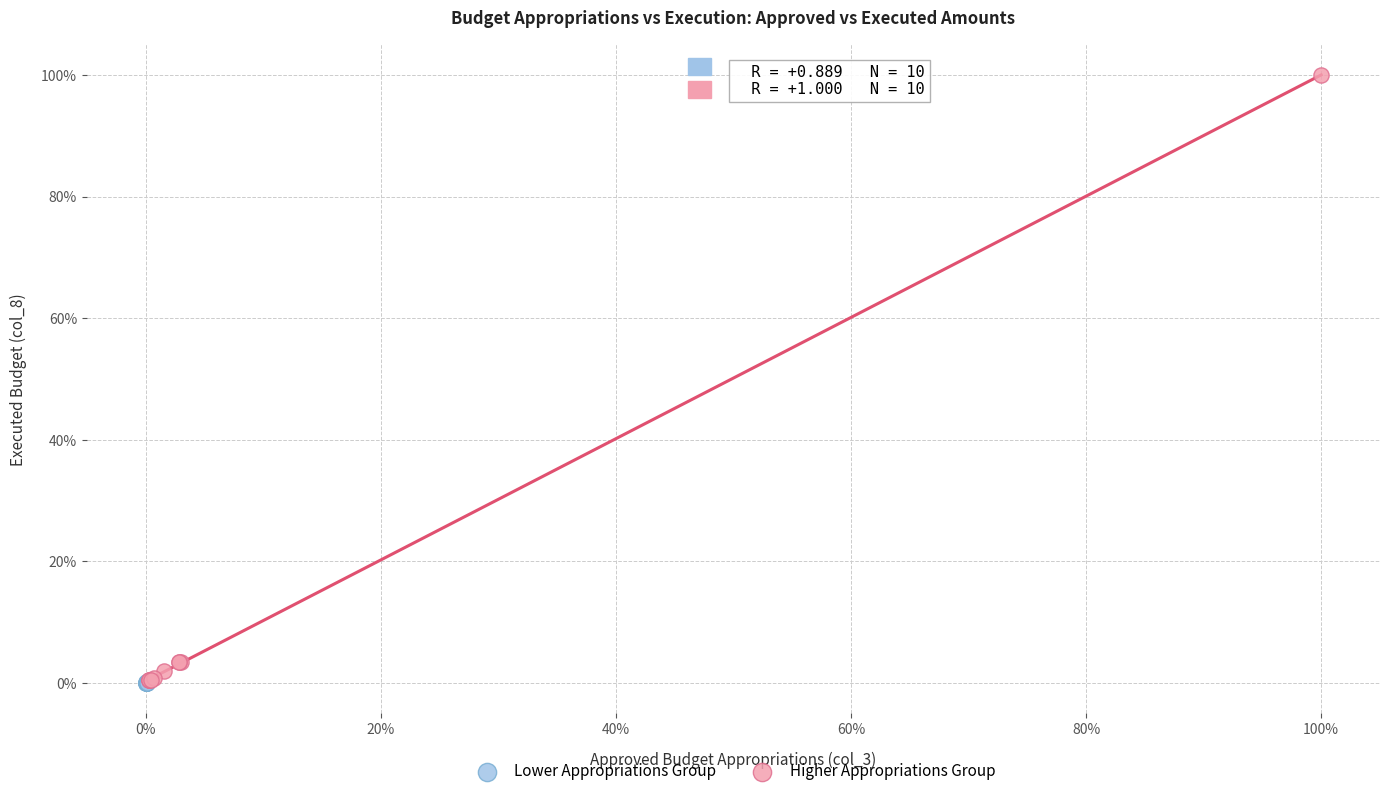

Which series reaches the maximum Y coordinate?

Higher Appropriations Group